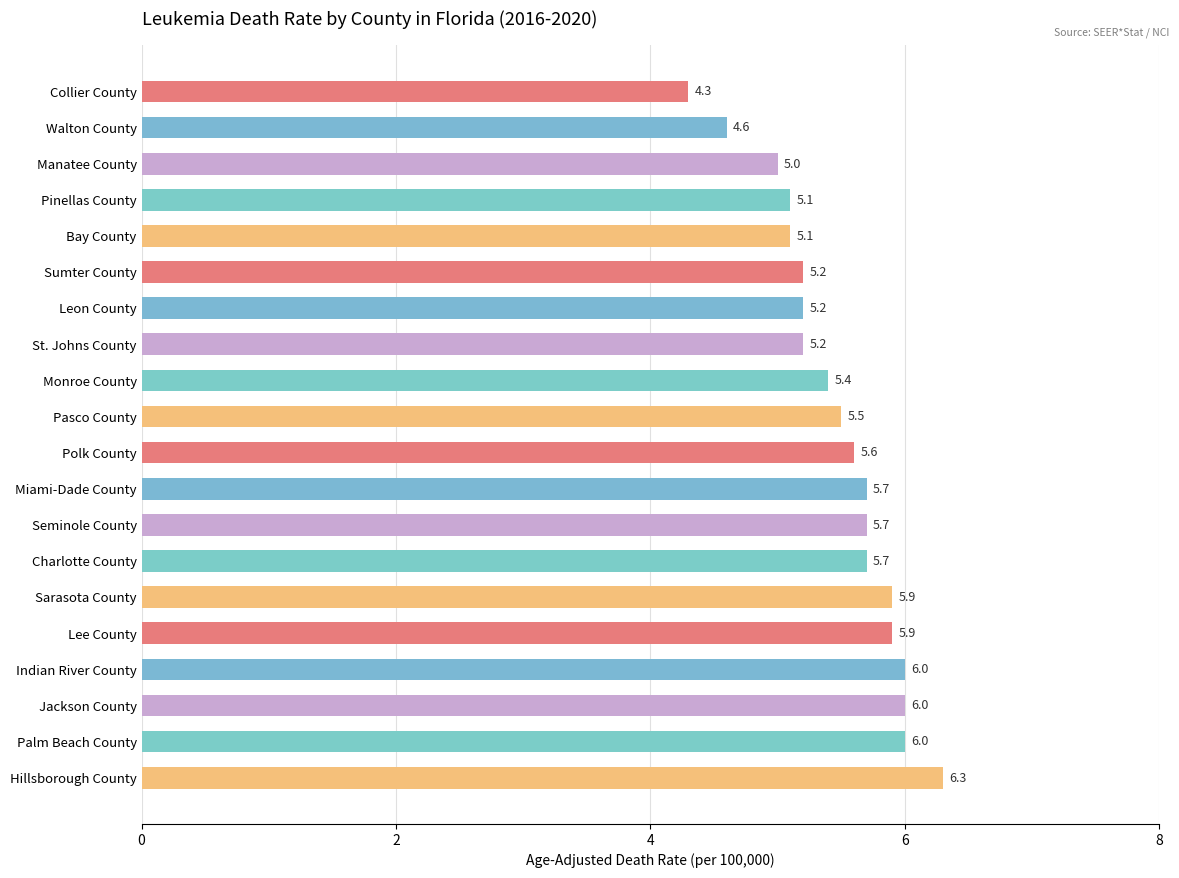

How many series are shown in this chart?

1